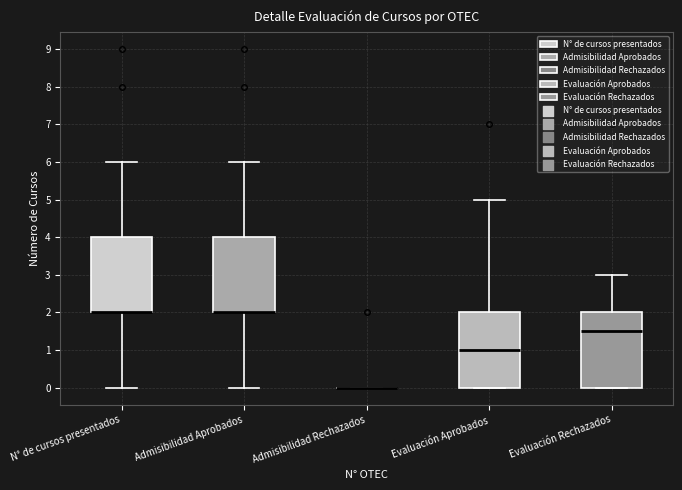

Reading left to right, read every box against the y-axis: the position of its median line, the range the box covers, and the ends of its whiskers. The values are not printed on the chart, so give them approximately, as read against the axis.

N° de cursos presentados: median 2.0 (drawn on the box's lower edge), box 2.0 to 4.0, whiskers 0.0 to 6.0
Admisibilidad Aprobados: median 2.0 (drawn on the box's lower edge), box 2.0 to 4.0, whiskers 0.0 to 6.0
Admisibilidad Rechazados: box collapsed to a line at 0.0, whiskers 0.0 to 0.0
Evaluación Aprobados: median 1.0, box 0.0 to 2.0, whiskers 0.0 to 5.0
Evaluación Rechazados: median 1.5, box 0.0 to 2.0, whiskers 0.0 to 3.0